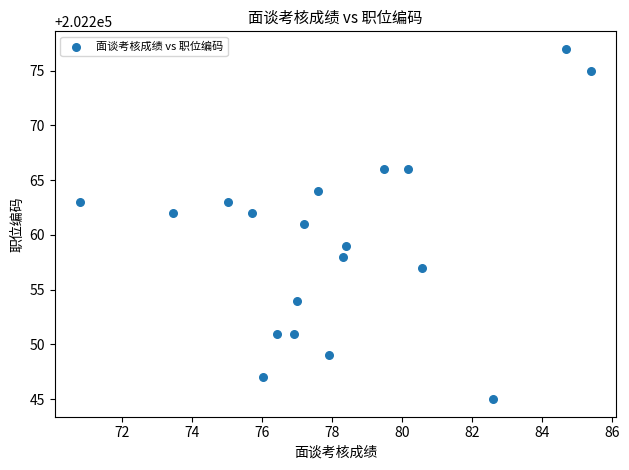

What is the range of Y values (max minus min)?

32